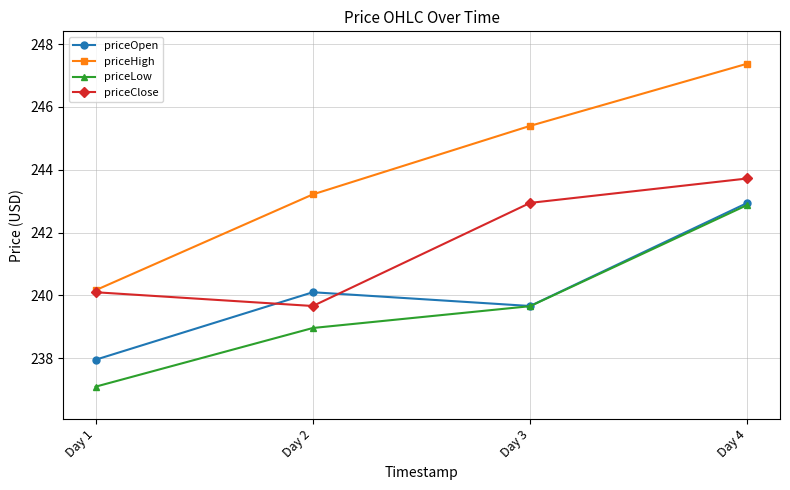

What is the value of the priceClose point at the 2nd from the left?

239.7